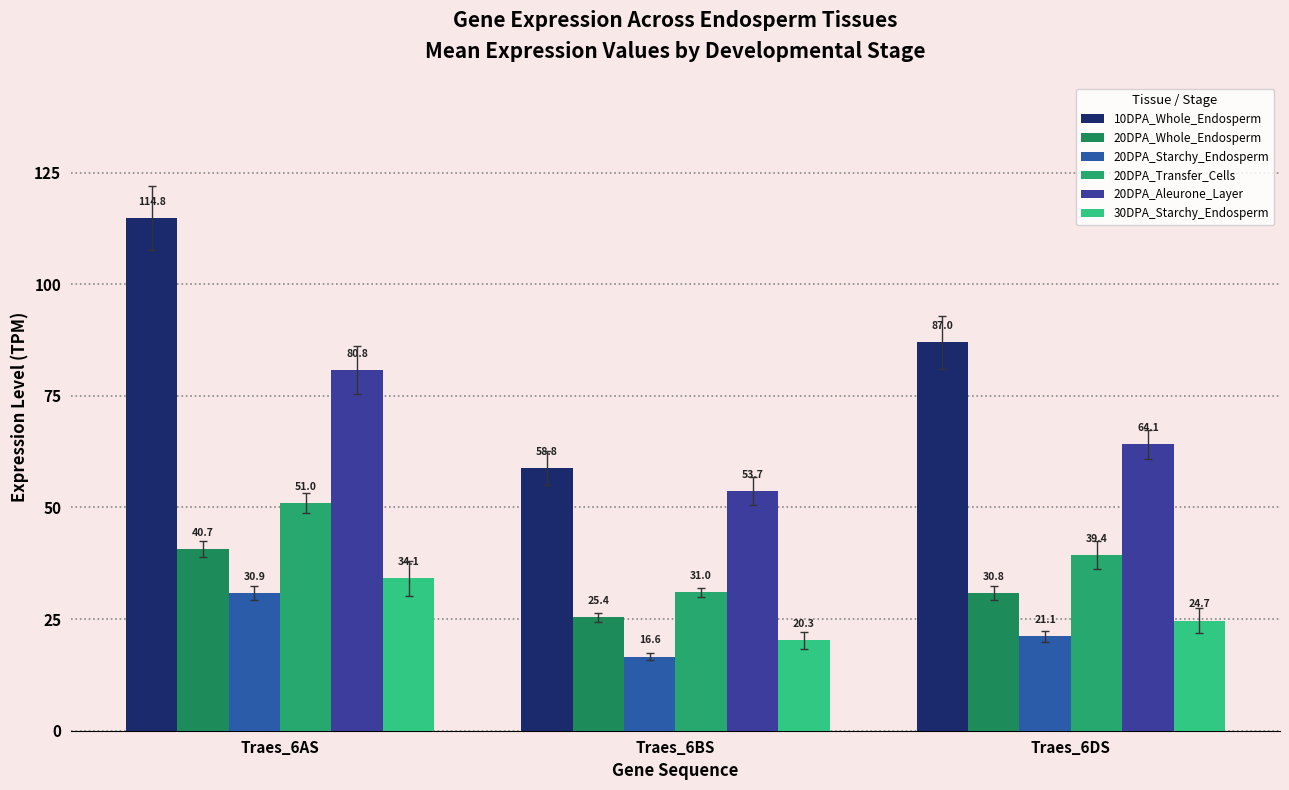

At which label is 30DPA_Starchy_Endosperm closest to 27?

Traes_6DS